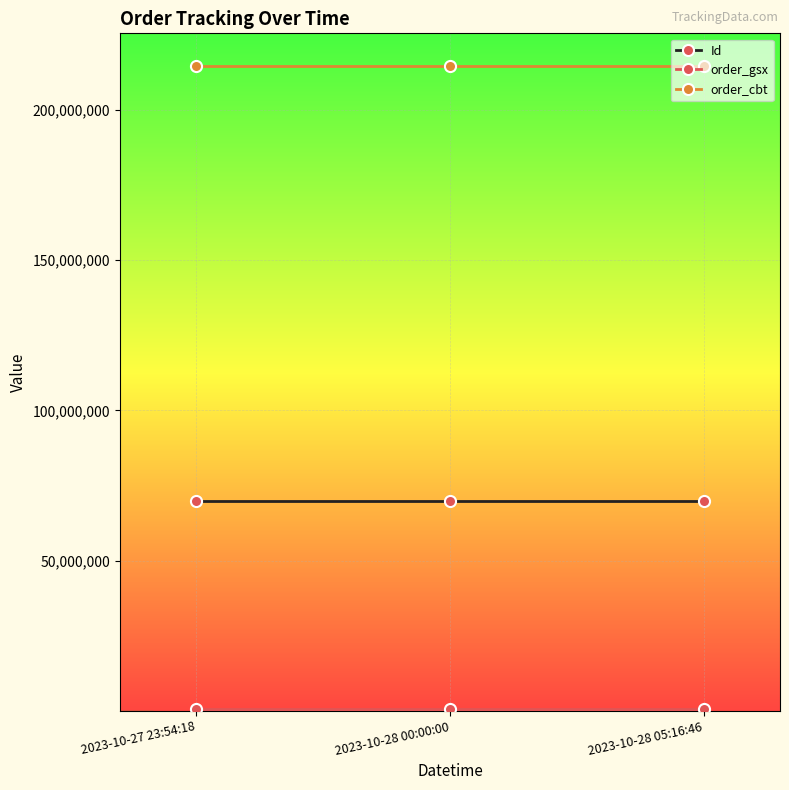

Which series has the largest total across all categories?

order_cbt